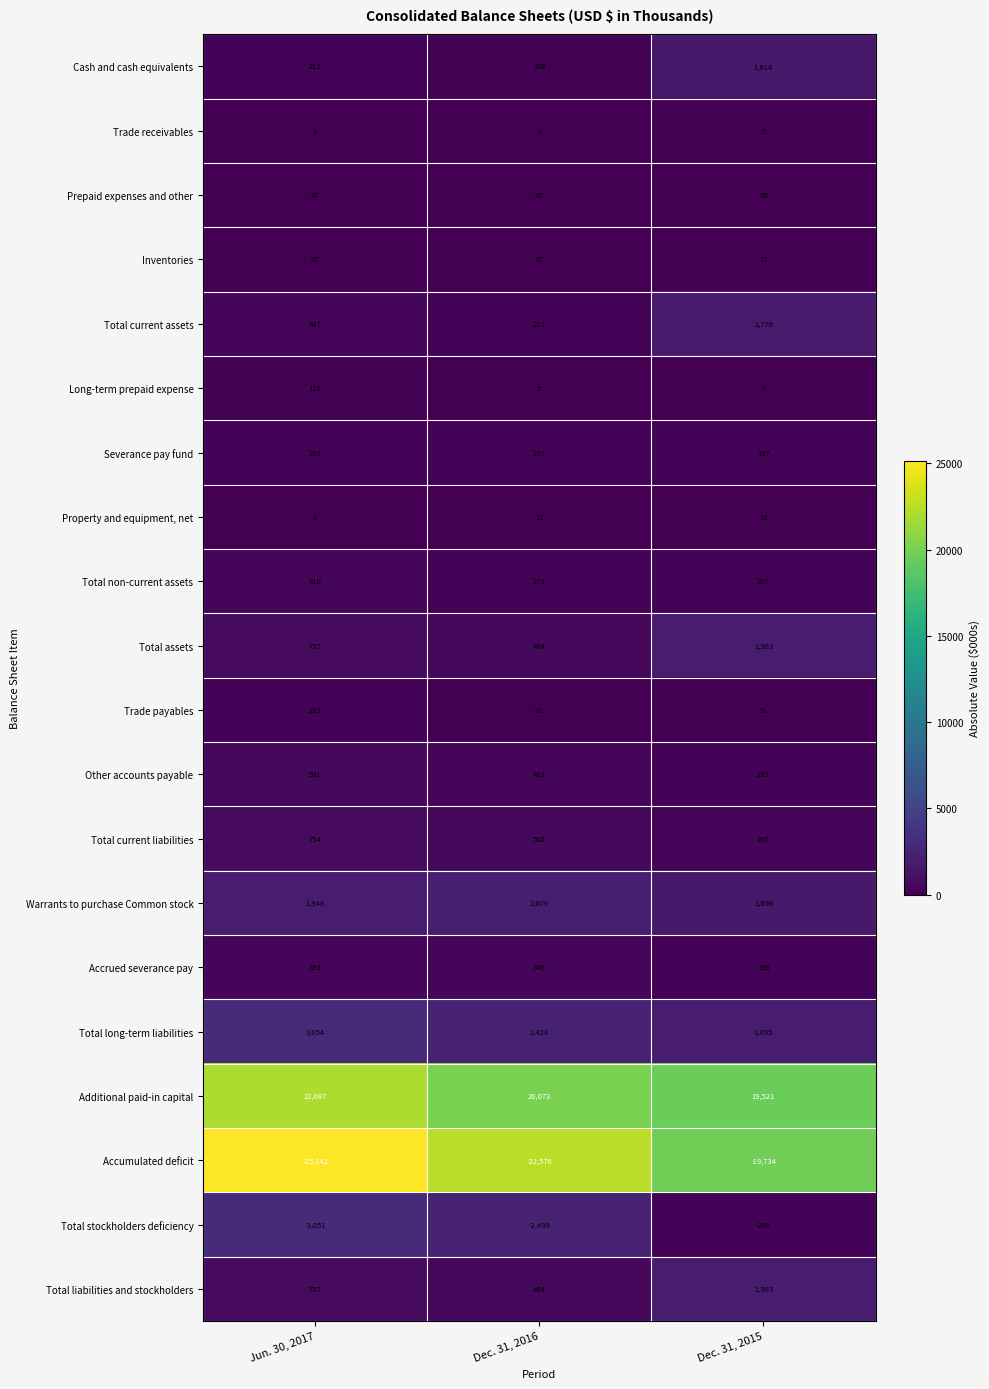

How many series are shown in this chart?

20